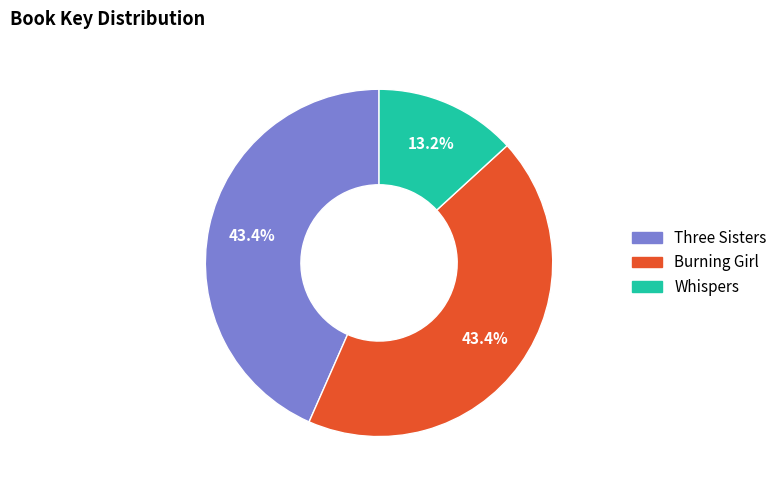

To the nearest percent, what is the difference between the Whispers and Burning Girl slice percentages?

30%